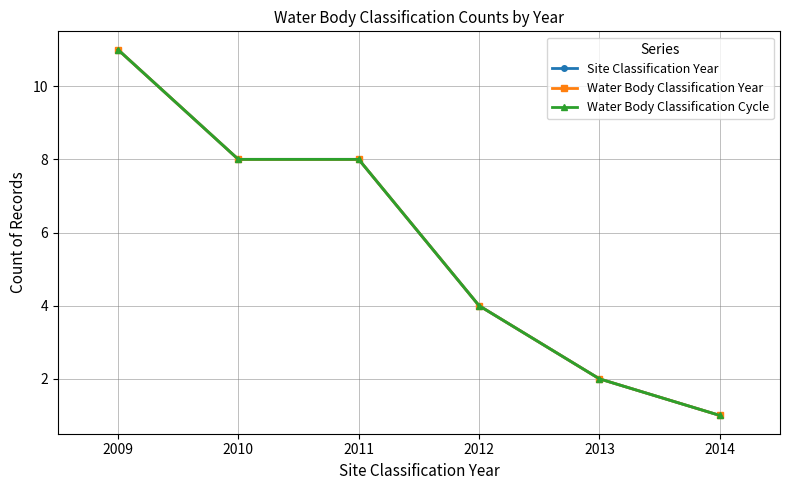

Which category has the highest value in the Water Body Classification Cycle series?

2009